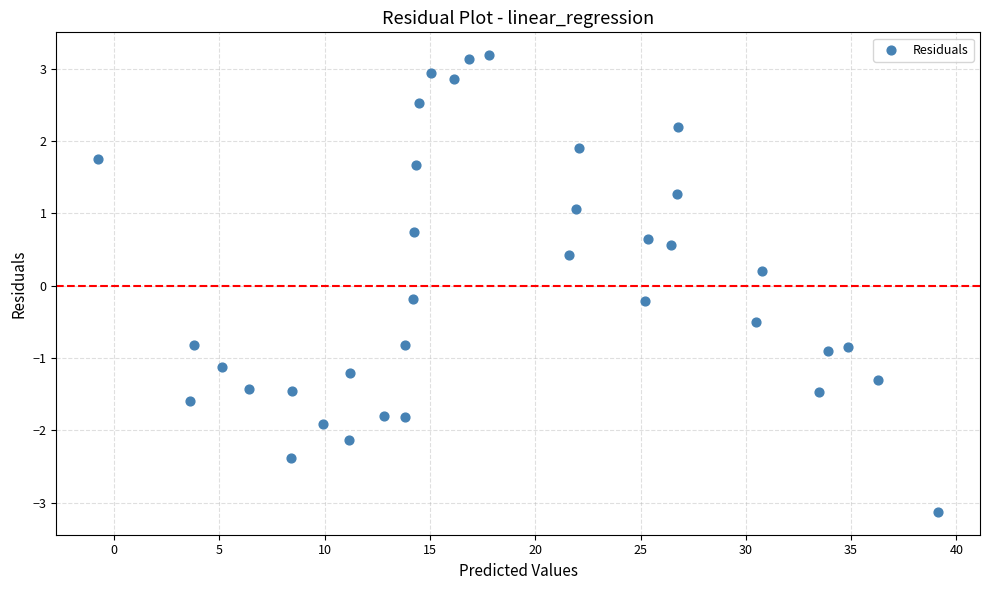

What is the range of X values (max minus min)?

39.9